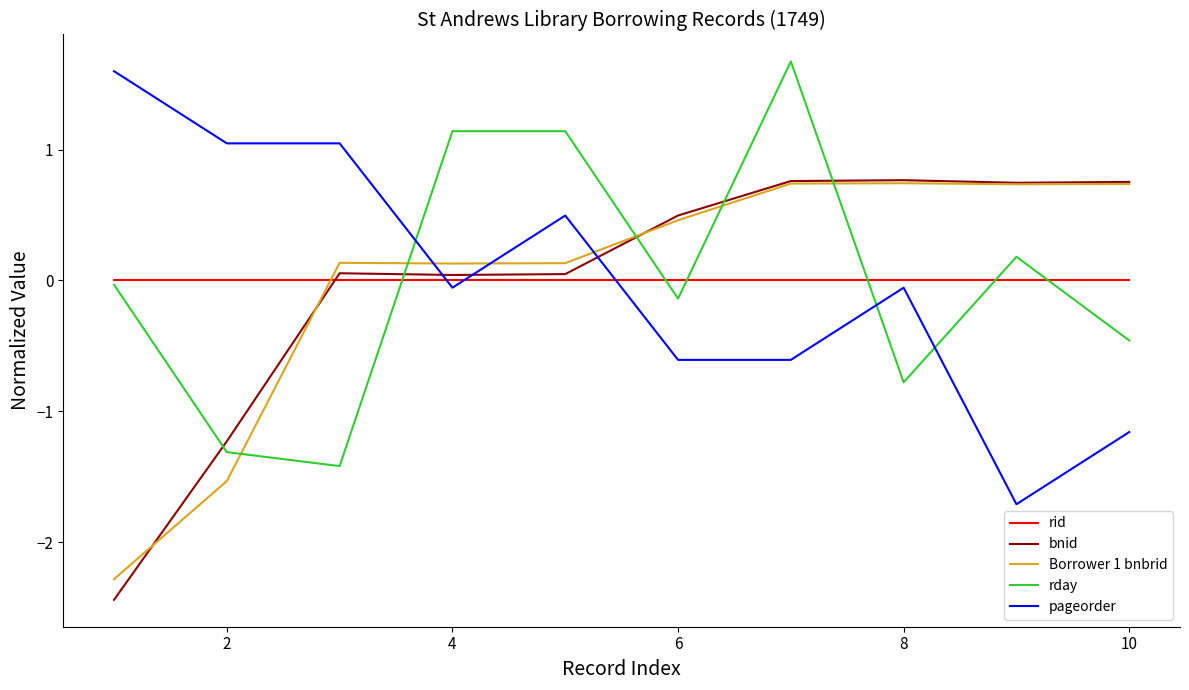

What is the greatest value displayed?

1.7